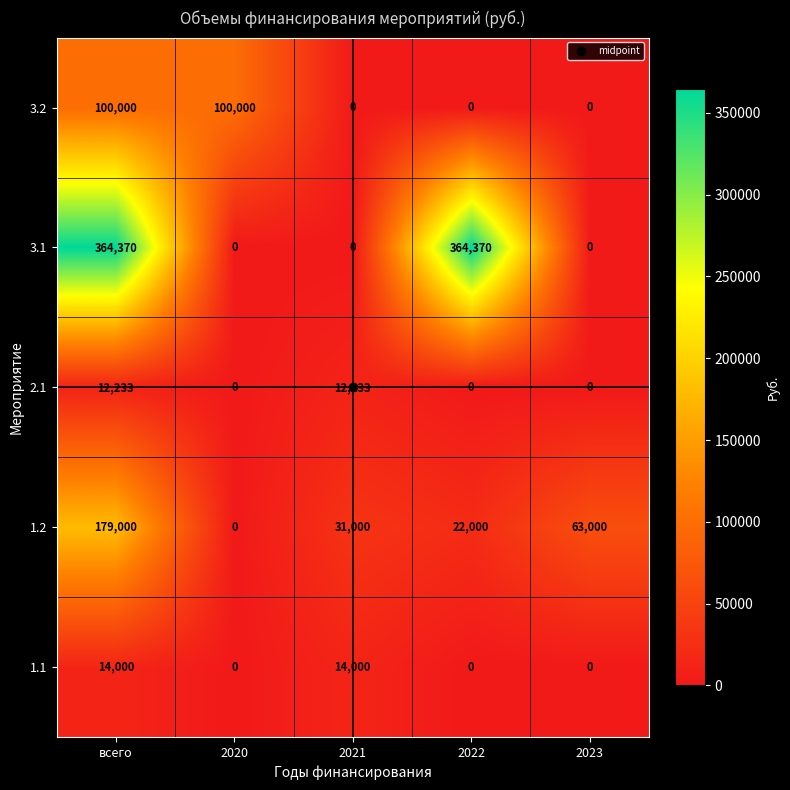

What value does the 1.2 series have at всего, to the nearest 50?

179000